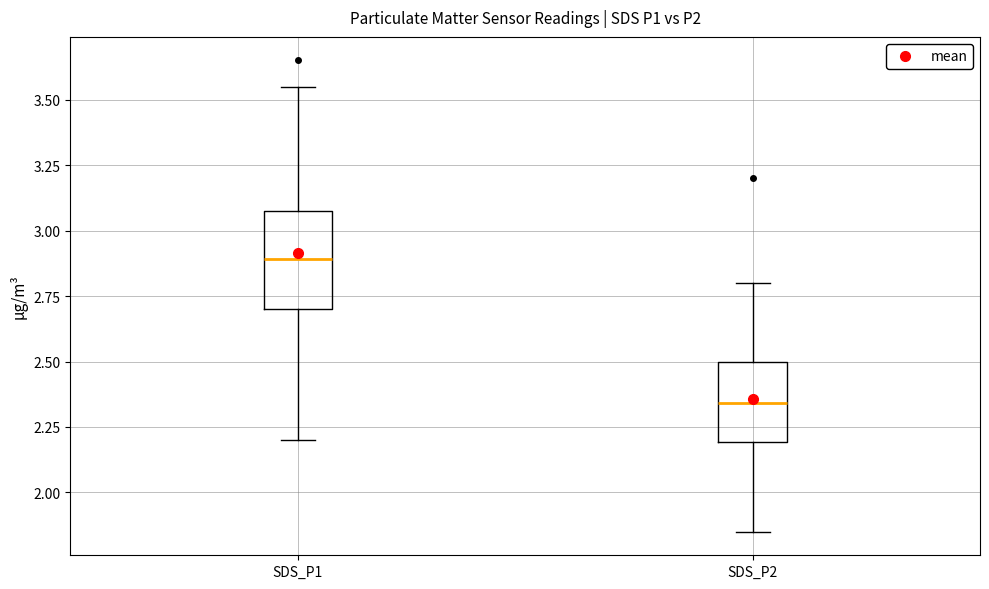

Where does the median line of the box for SDS_P2 sit on the y-axis? The values are not printed on the chart, so give them approximately, as read against the axis.

2.35